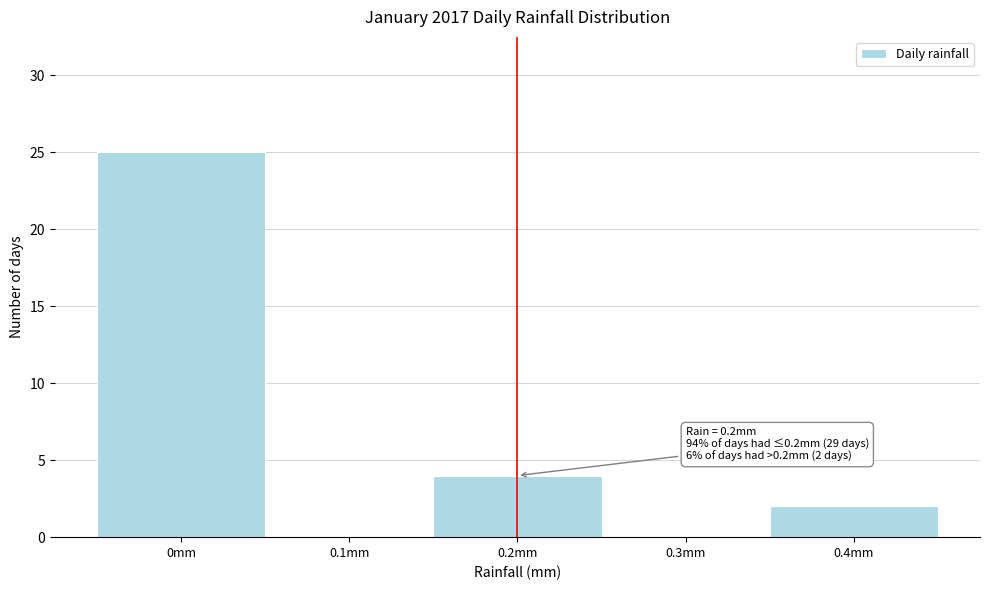

Over which range of the x-axis is the bar tallest?

-0.05 to 0.05